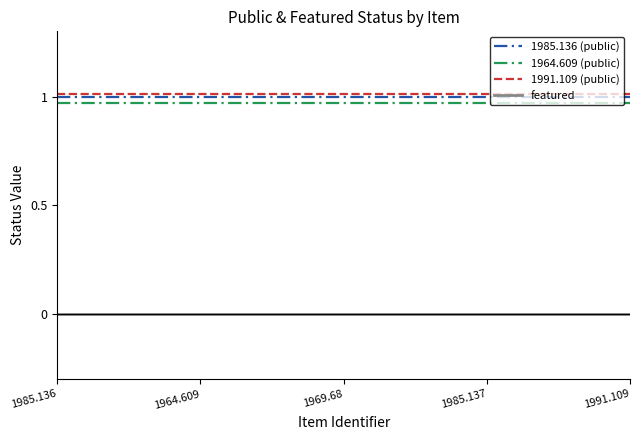

True or false: 1985.136 (public) and featured cross at least once.

False